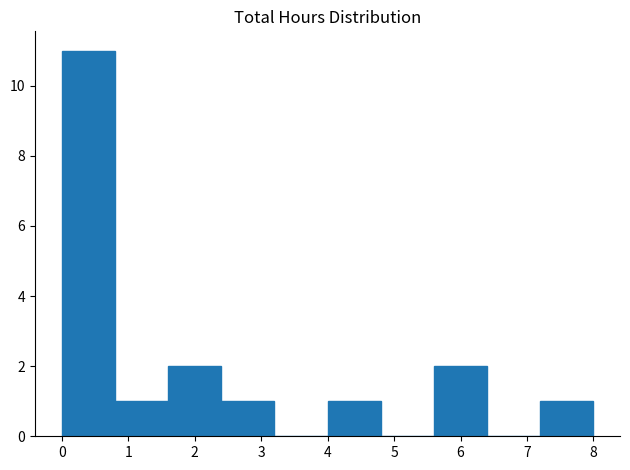

Reading left to right, list every bar in this chart as the range it spans on the x-axis followed by its height. The values are not printed on the chart, so give them approximately, as read against the axis.

0.0 to 0.8: 11
0.8 to 1.6: 1
1.6 to 2.4: 2
2.4 to 3.2: 1
3.2 to 4.0: 0
4.0 to 4.8: 1
4.8 to 5.6: 0
5.6 to 6.4: 2
6.4 to 7.2: 0
7.2 to 8.0: 1